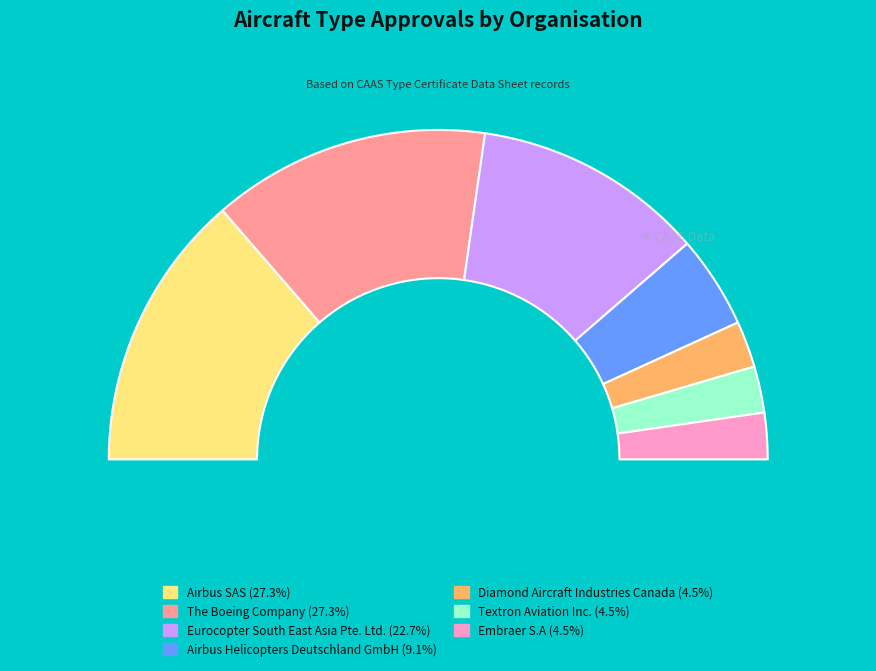

Approximately how many times larger is the value at Airbus Helicopters Deutschland GmbH compared to Airbus SAS?

0.3